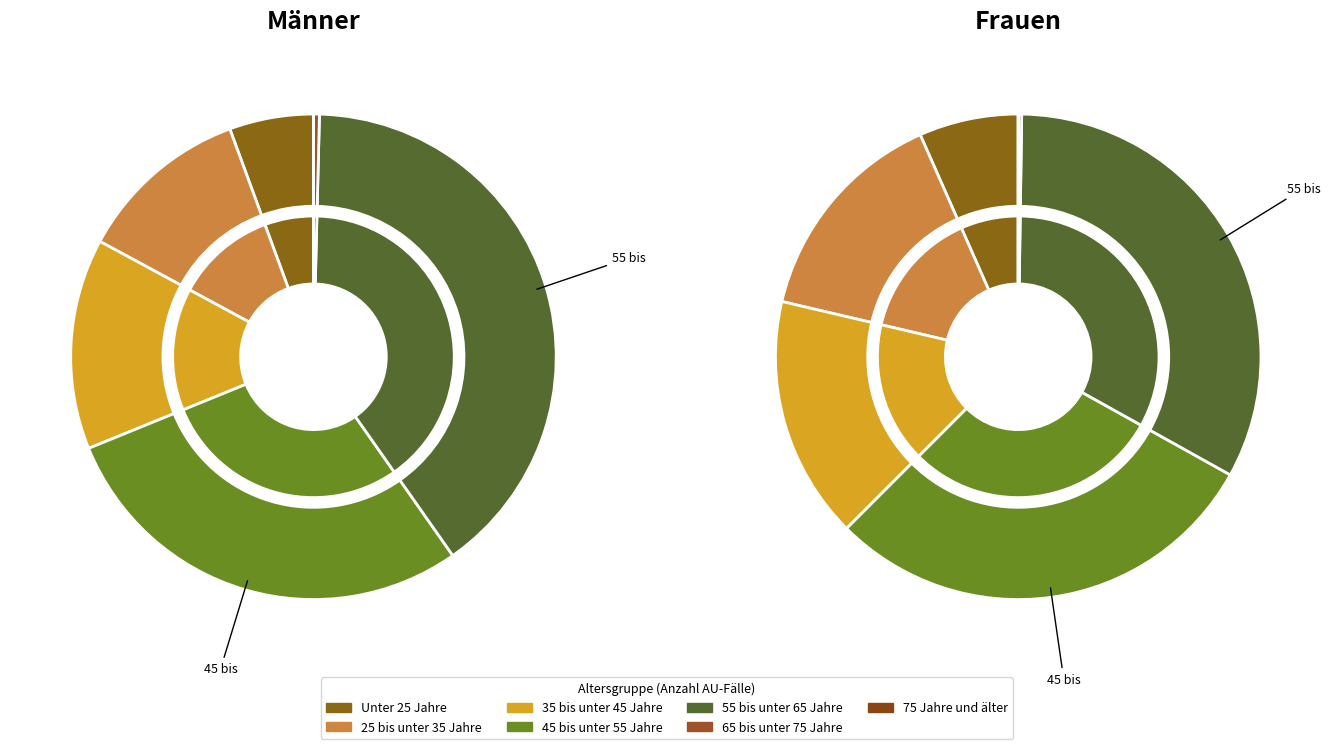

How many slices are in this pie chart?

7